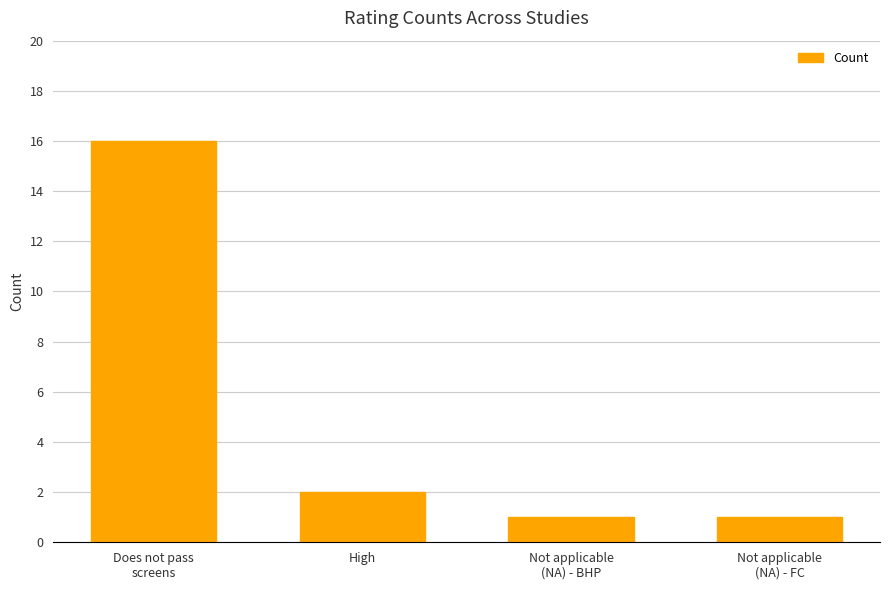

Where is the data nearest to the value 8?

High